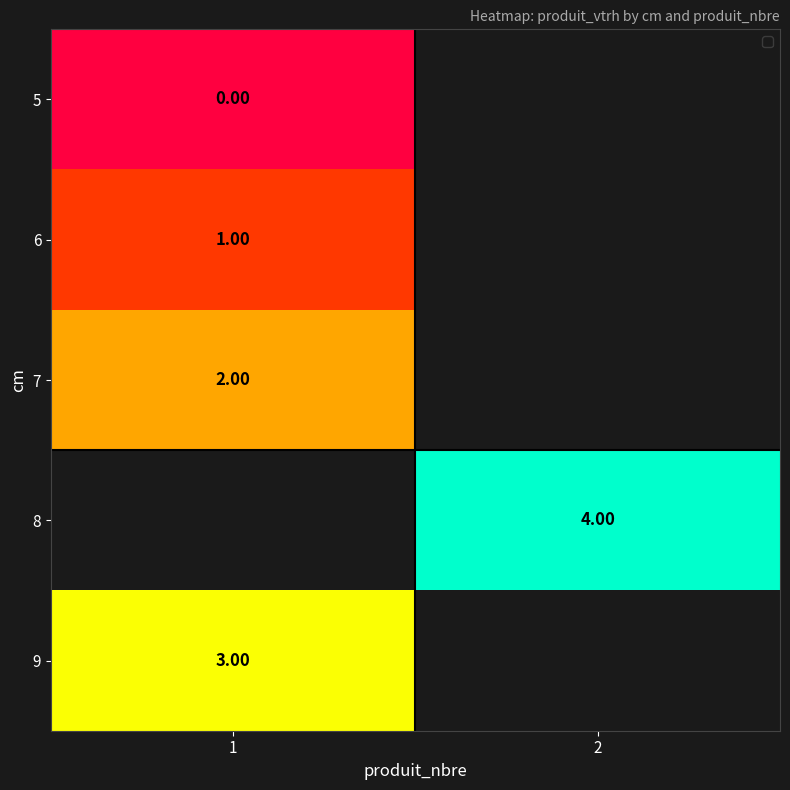

Which has a higher value, 1 or 2?

2